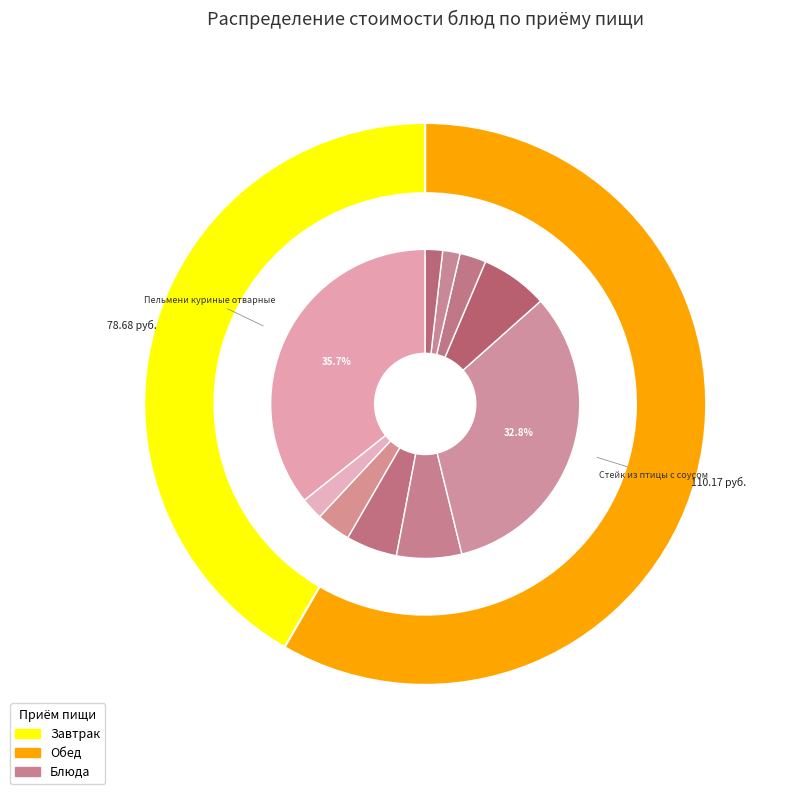

The Пельмени куриные отварные slice represents 47% of the pie. True or false?

False